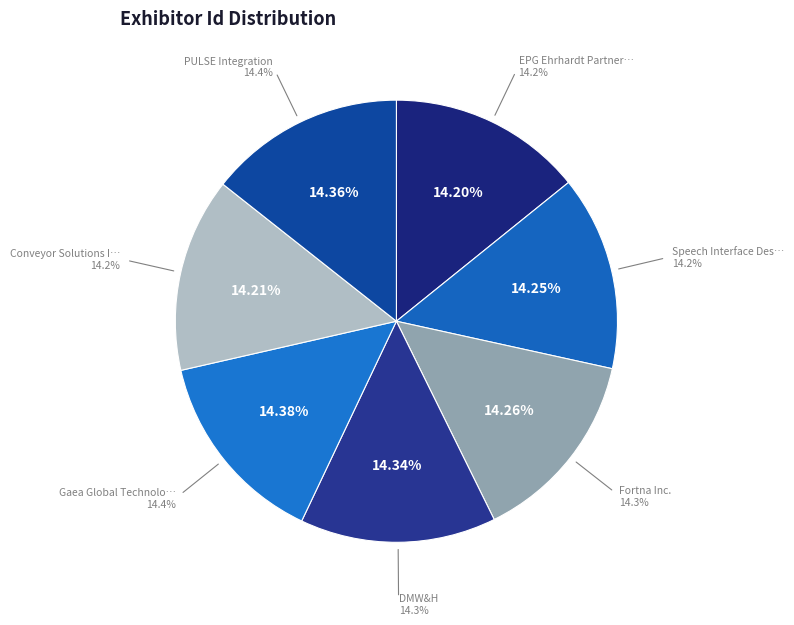

Combined, what portion of the pie is Conveyor Solutions Inc. and Fortna Inc.?

28.5%